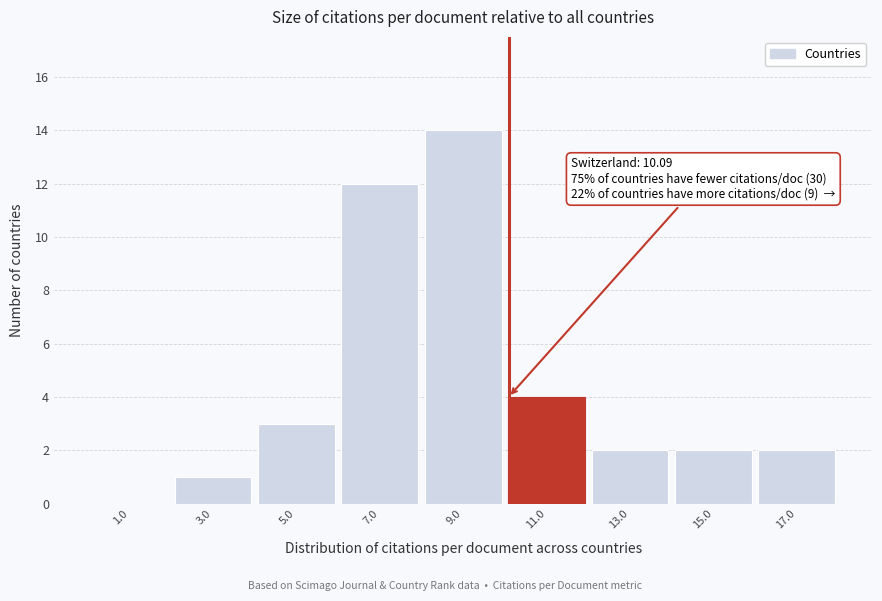

Over which range of the x-axis is the bar tallest?

8 to 10